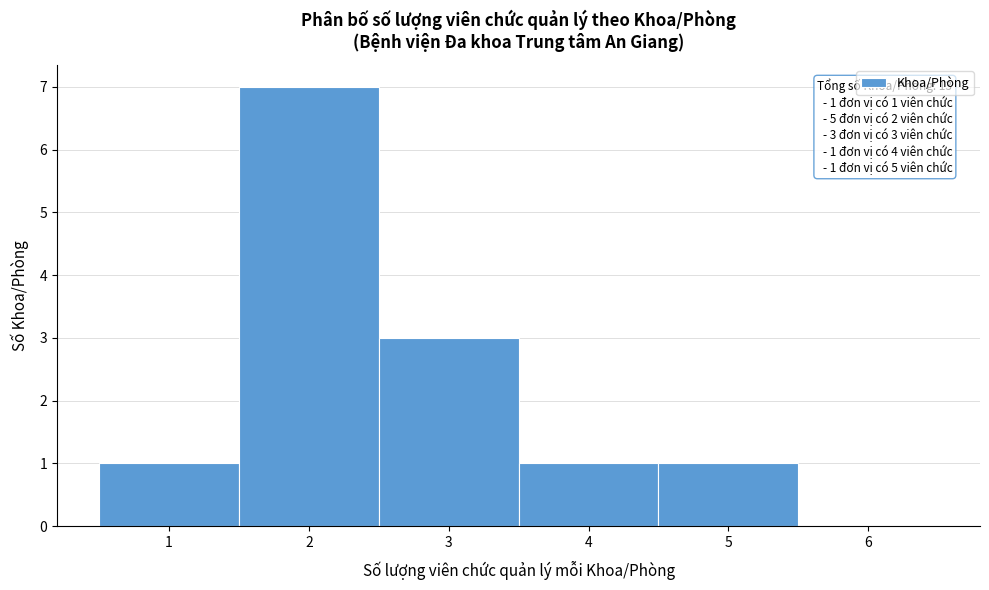

Over which range of the x-axis is the bar tallest?

1.5 to 2.5